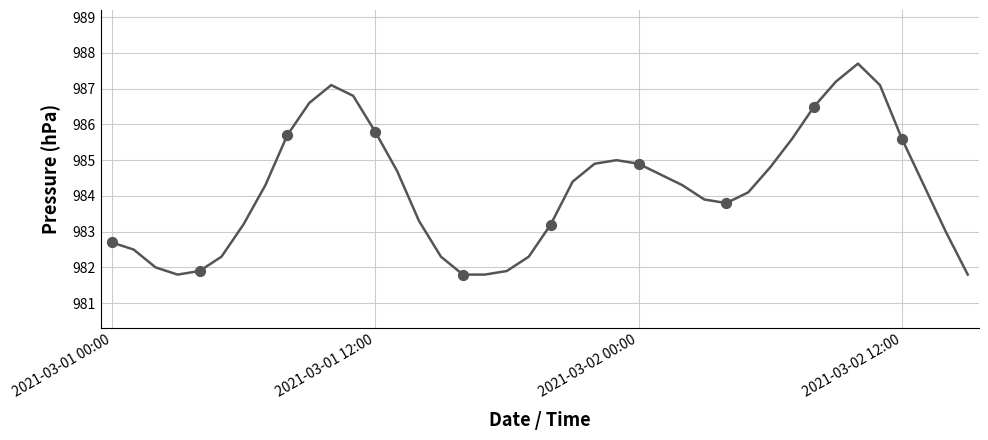

What is the greatest value displayed?

987.7